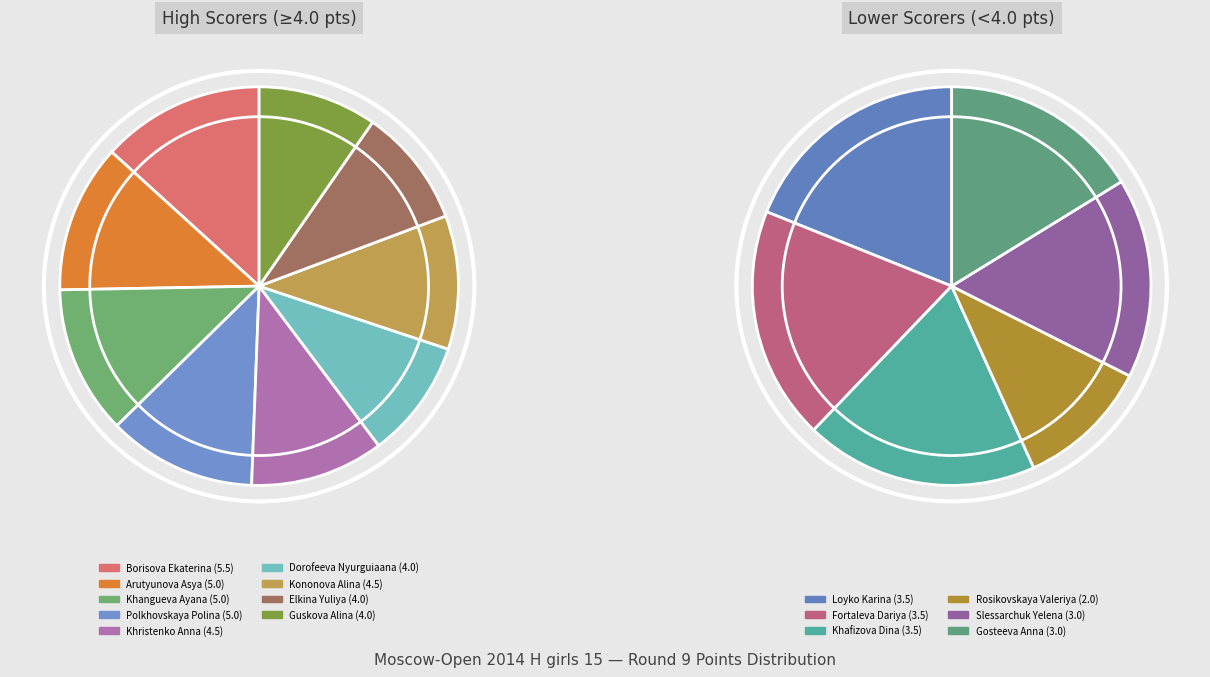

Rank the categories by value from highest to lowest.

Borisova Ekaterina, Arutyunova Asya, Khangueva Ayana, Polkhovskaya Polina, Khristenko Anna, Kononova Alina, Dorofeeva Nyurguiaana, Elkina Yuliya, Guskova Alina, Loyko Karina, Fortaleva Dariya, Khafizova Dina, Slessarchuk Yelena, Gosteeva Anna, Rosikovskaya Valeriya